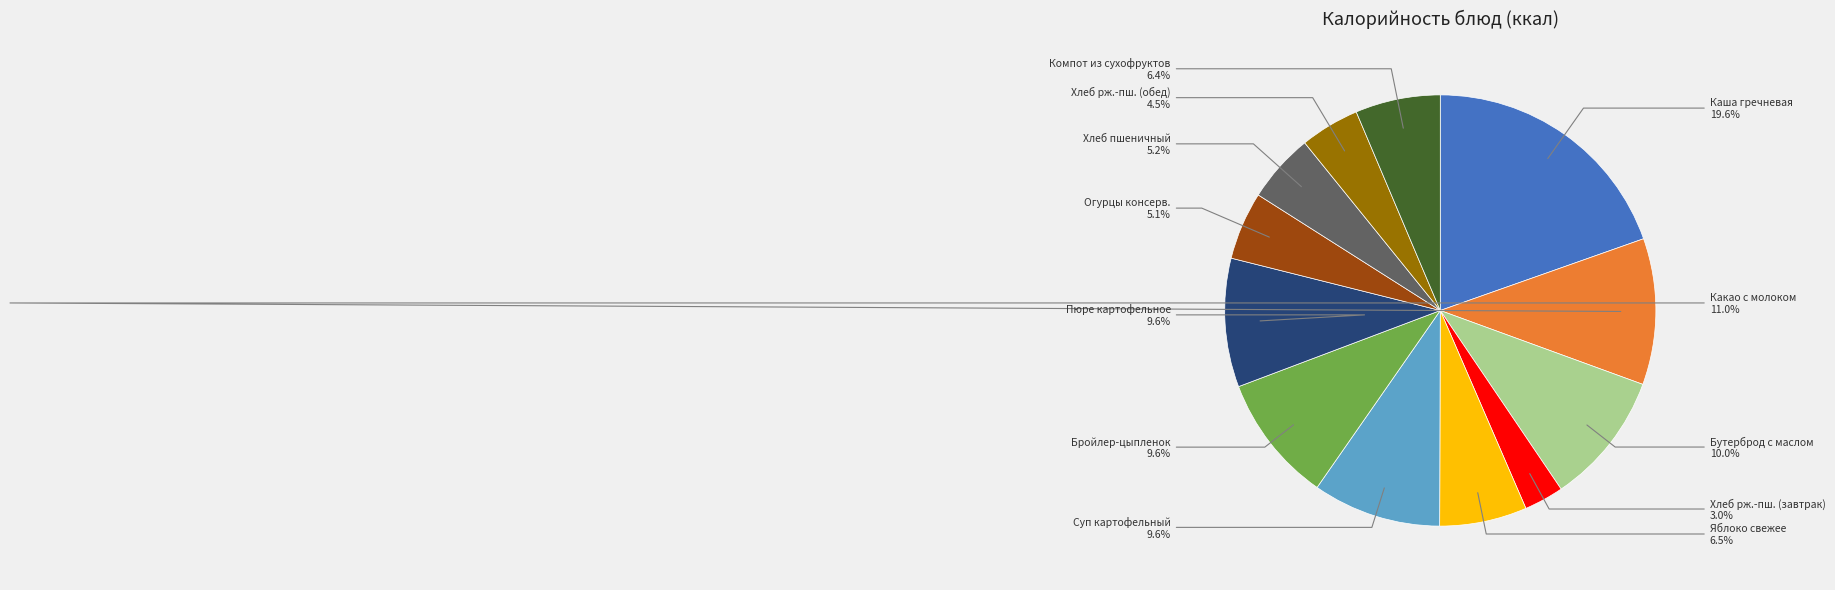

Does any single category account for the majority?

No